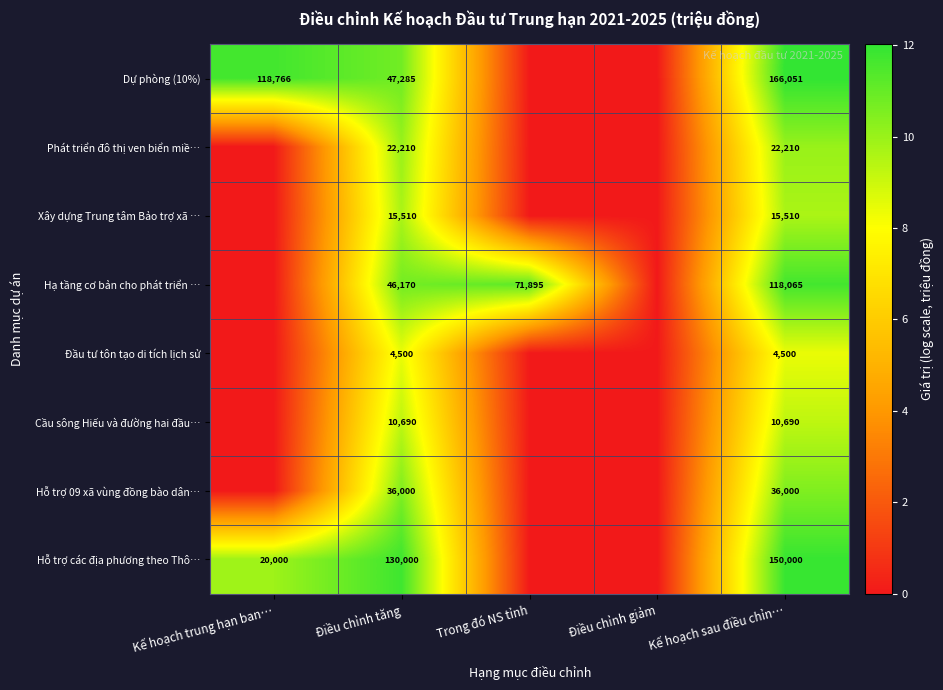

The value of Hỗ trợ 09 xã vùng đồng bào dân… at Điều chỉnh tăng is 36000. True or false?

True